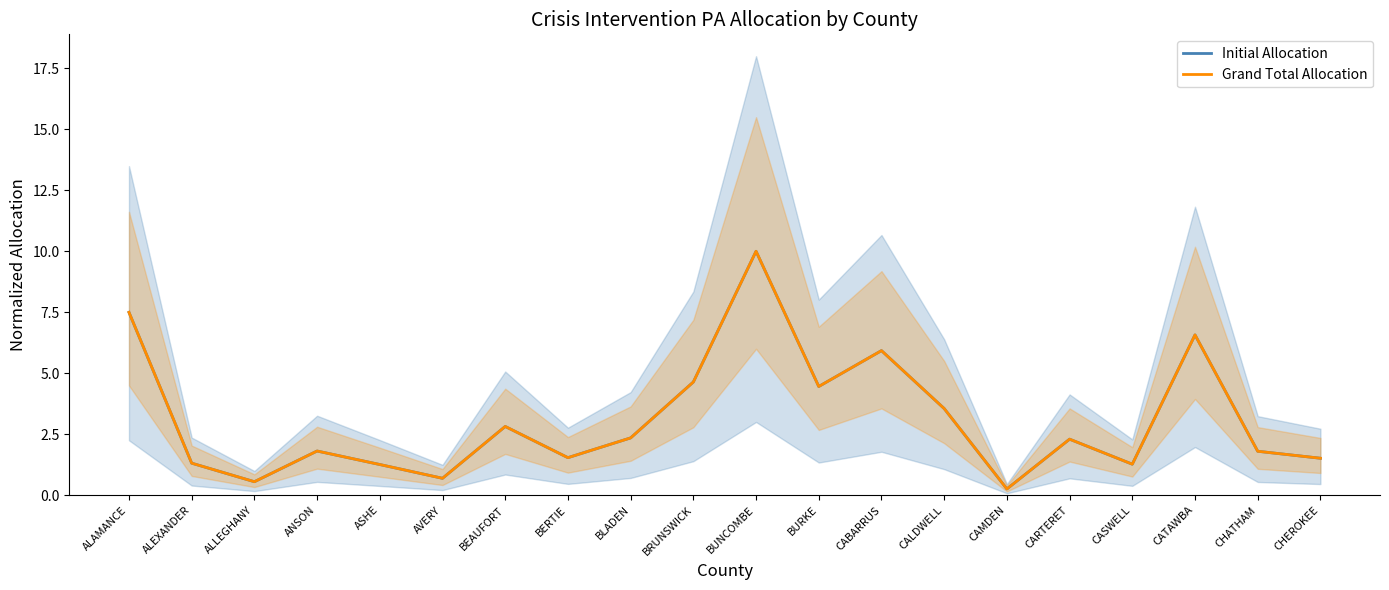

How many data points does each series have?

20